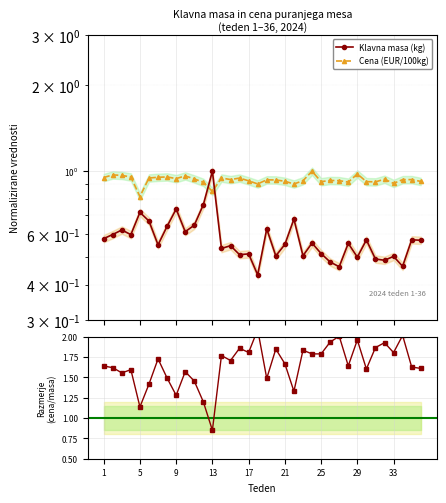

Between which two adjacent categories do Cena (EUR/100kg) and Razmerje first intersect?

11 and 12